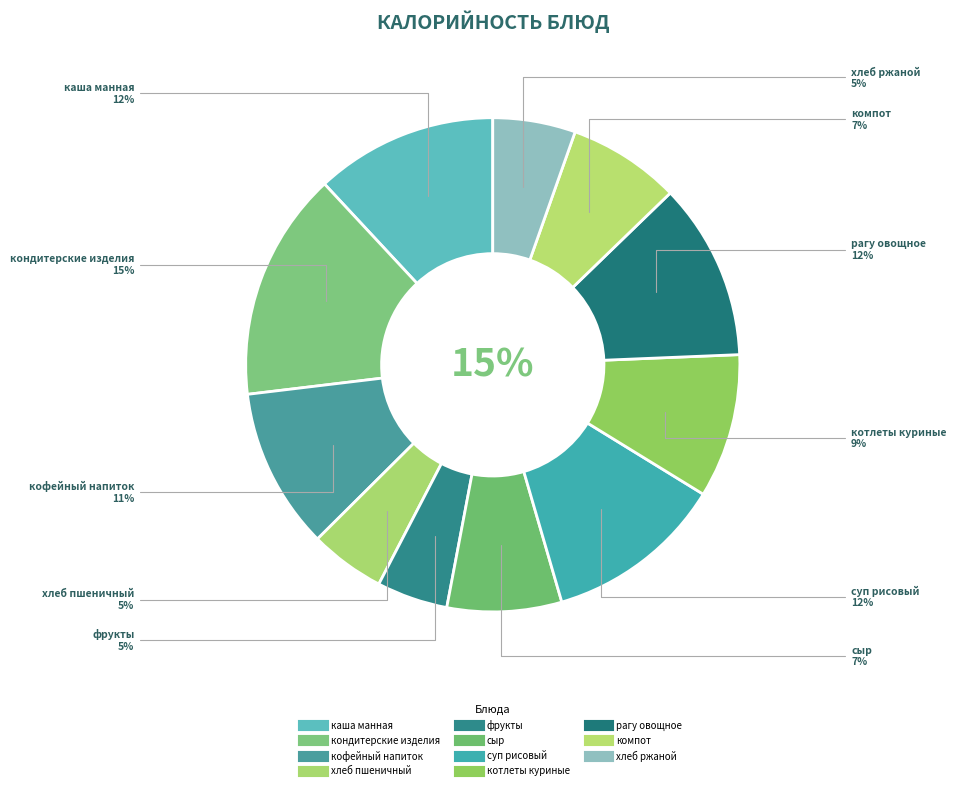

What is the largest slice in the pie chart?

кондитерские изделия